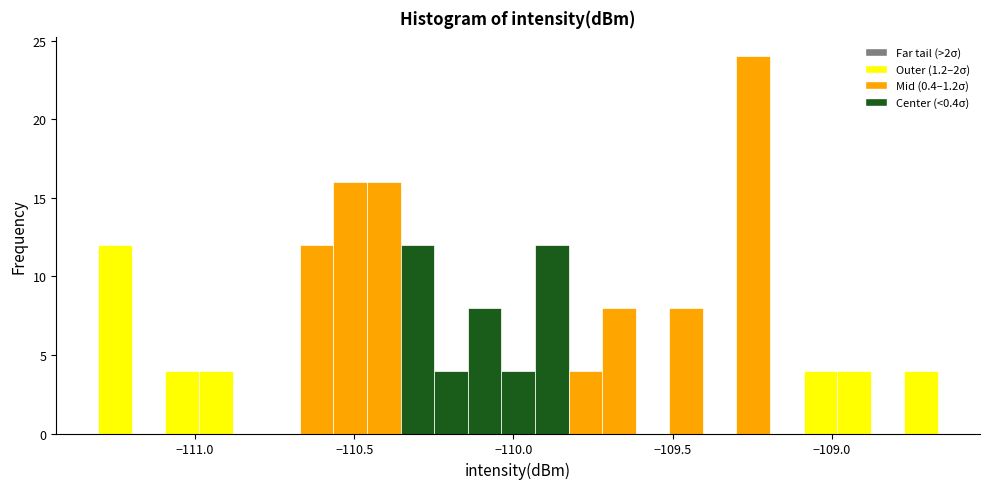

Read against the x-axis, roughly where is the centre of the tallest bar?

-109.25